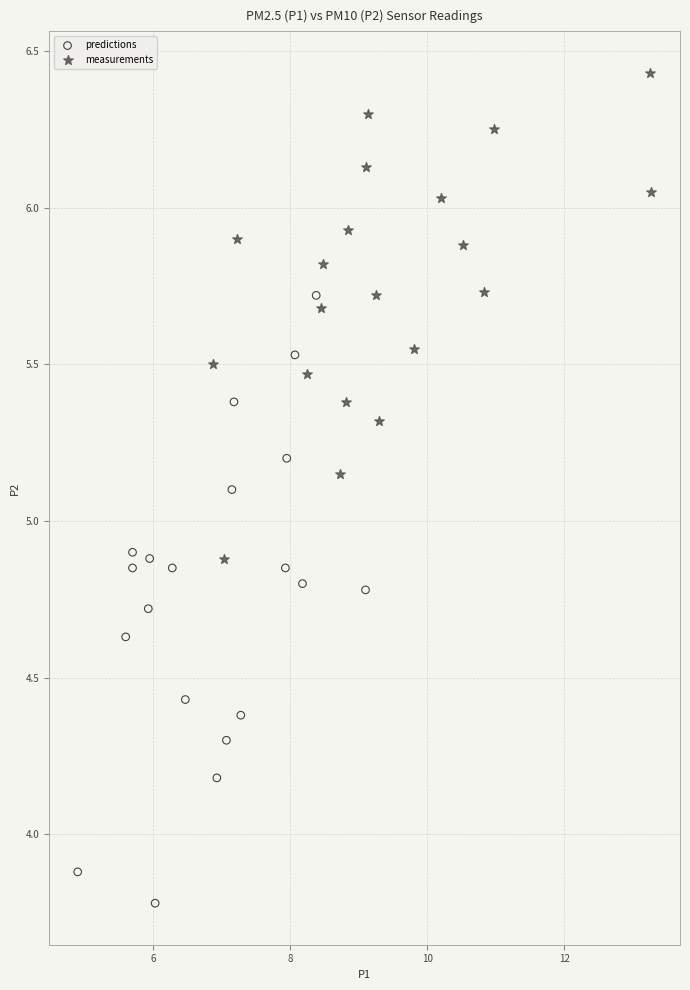

Which series reaches the minimum Y coordinate?

predictions